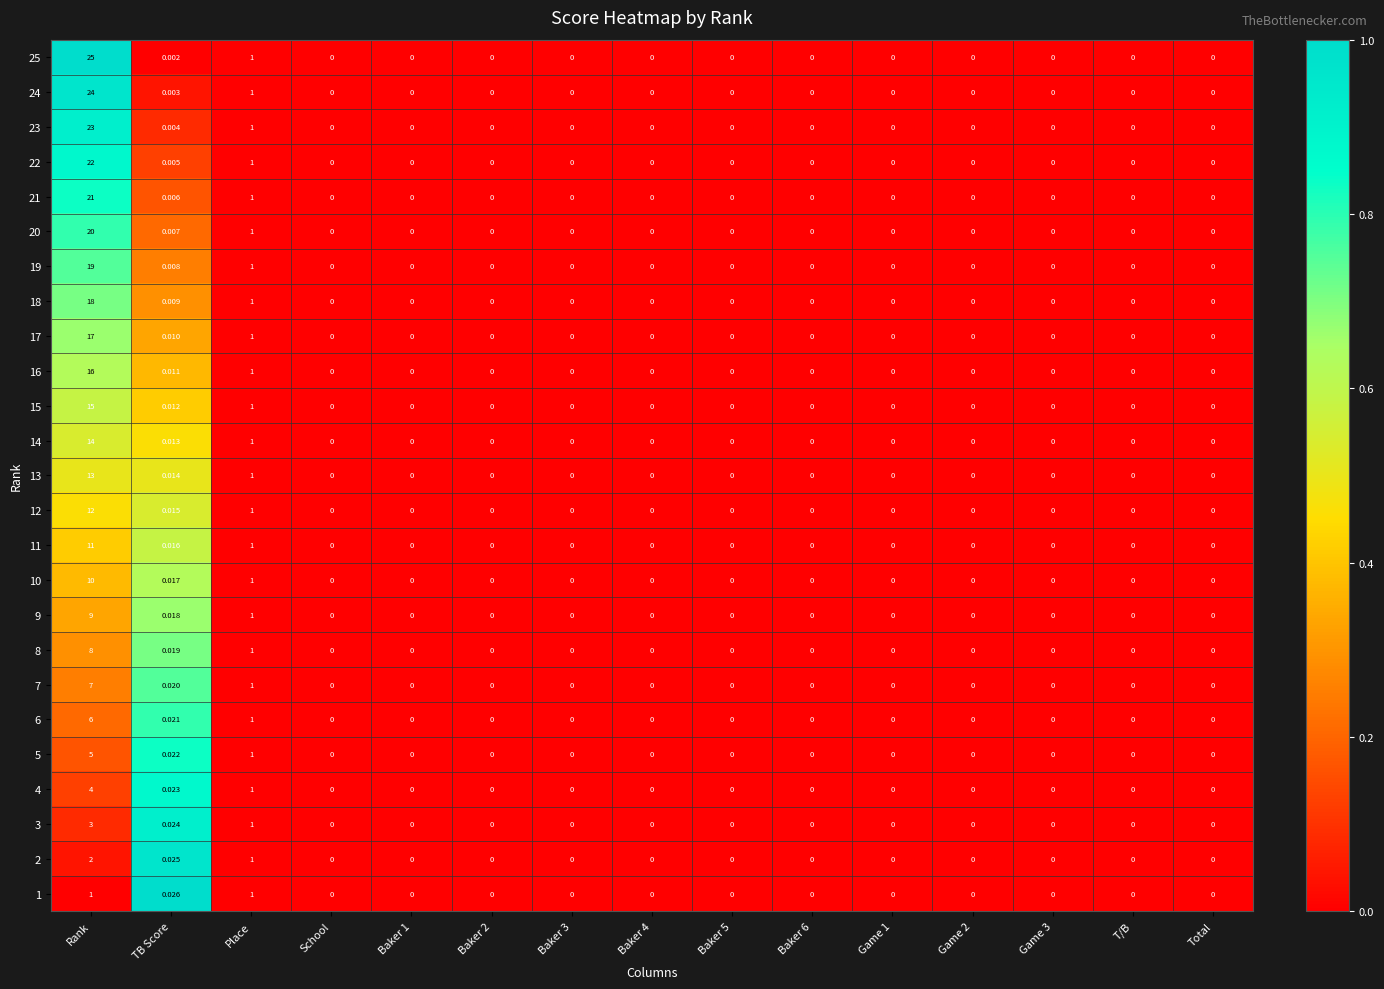

At which category does the chart reach its peak across all series?

Rank